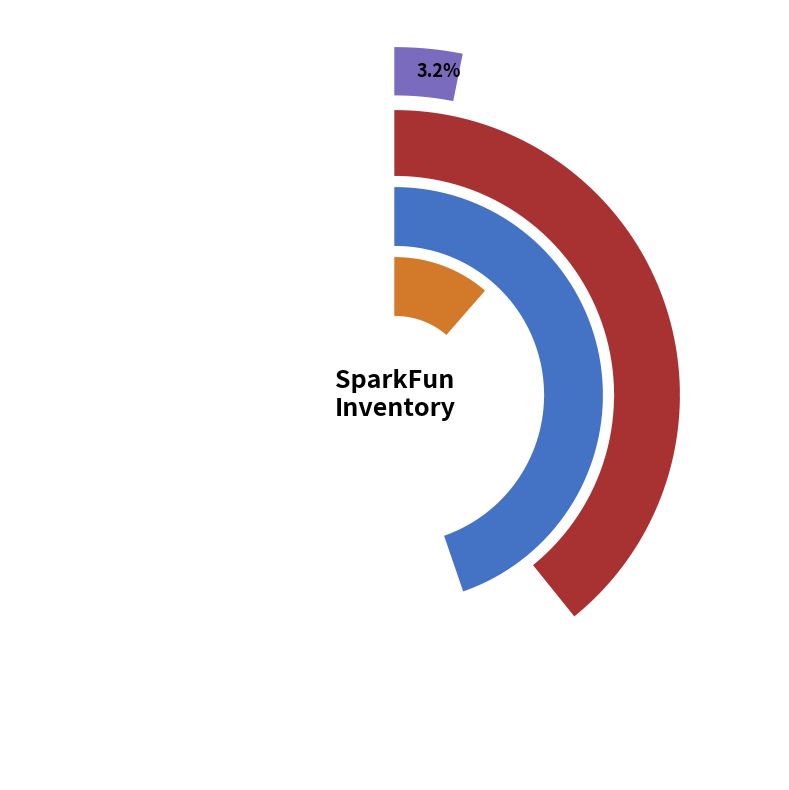

Is it true that PRT-14493 is 2% of the pie?

True